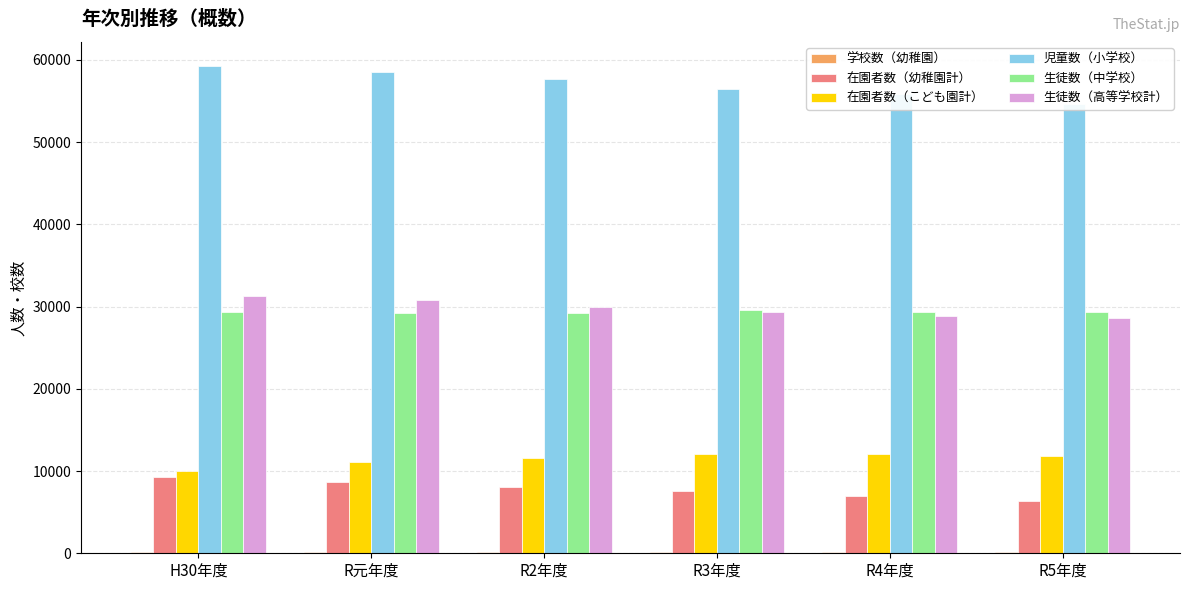

What is the total value across all series at R4年度?

133220